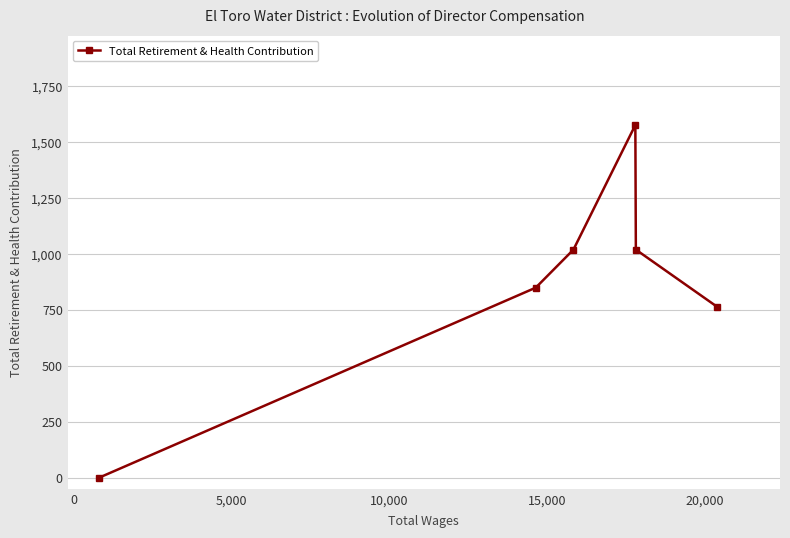

What is the maximum value shown in the chart?

1576